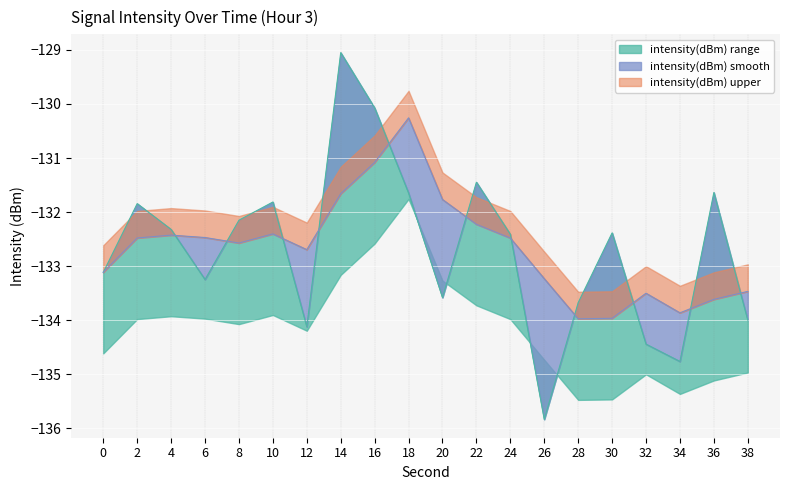

What is the difference between the second highest and minimum values in the intensity(dBm)_mean series?

5.8